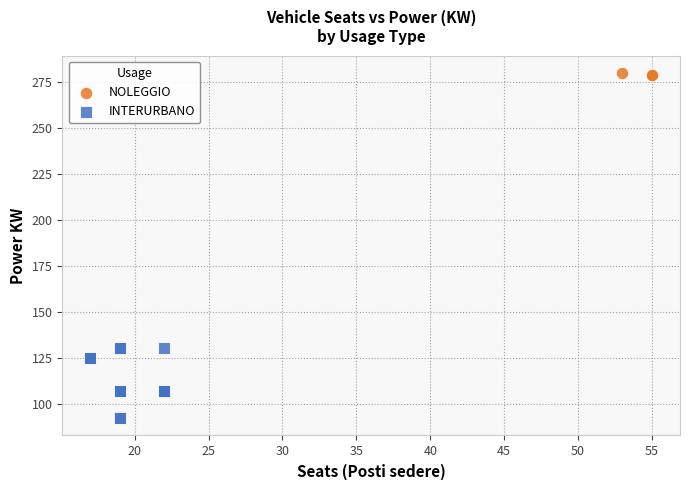

Which series reaches the maximum Y coordinate?

NOLEGGIO